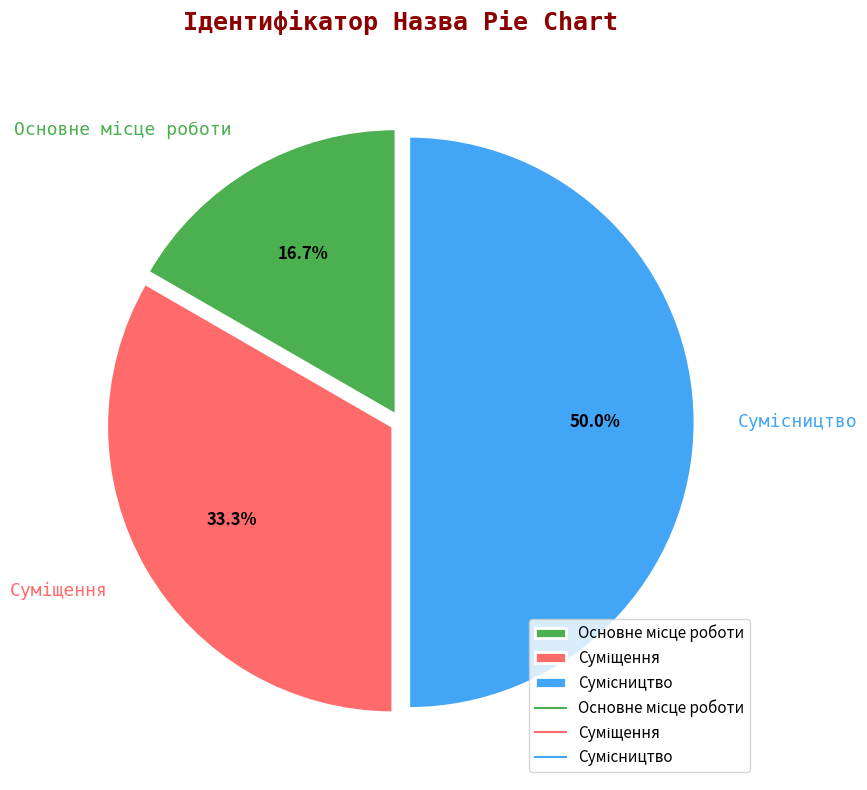

Combined, what portion of the pie is Сумісництво and Основне місце роботи?

66.7%